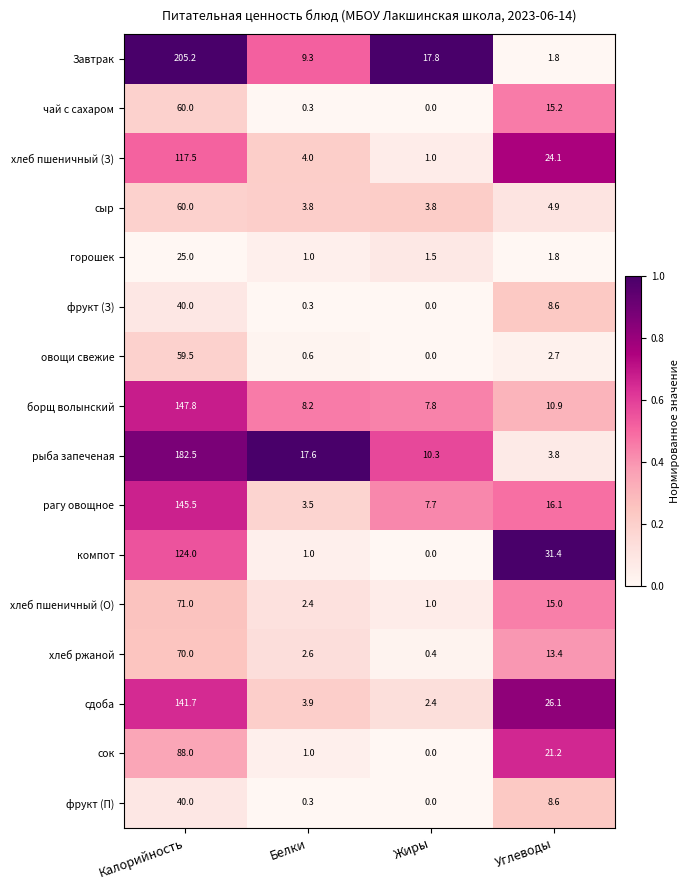

What is the average value of the борщ волынский series?

43.7